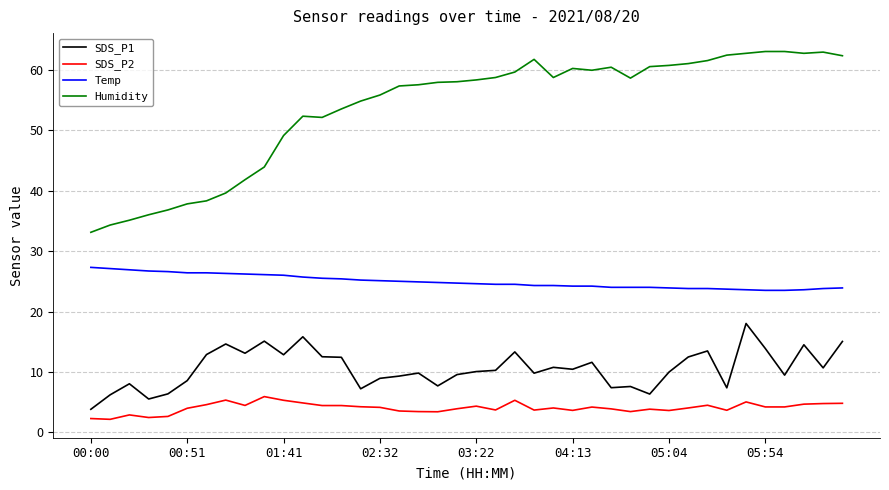

Which series has the widest spread of values?

Humidity